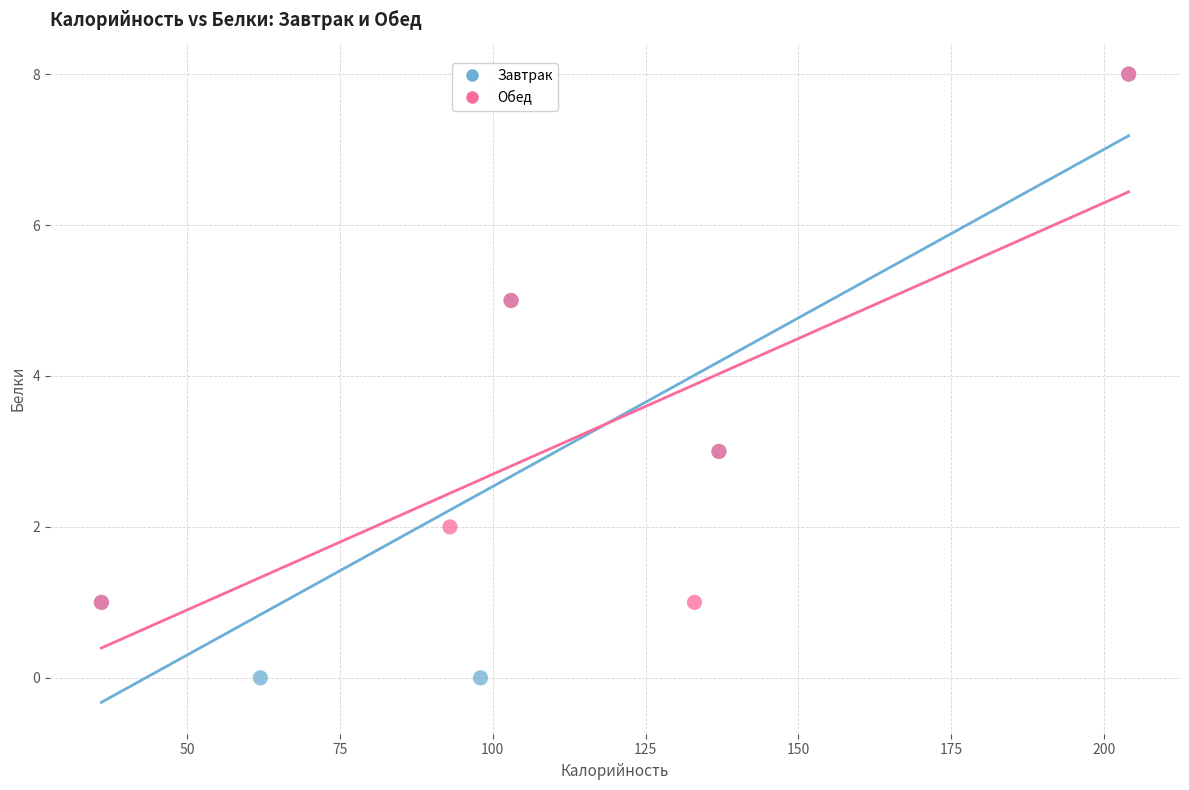

Which series contains the lowest Y value?

Завтрак